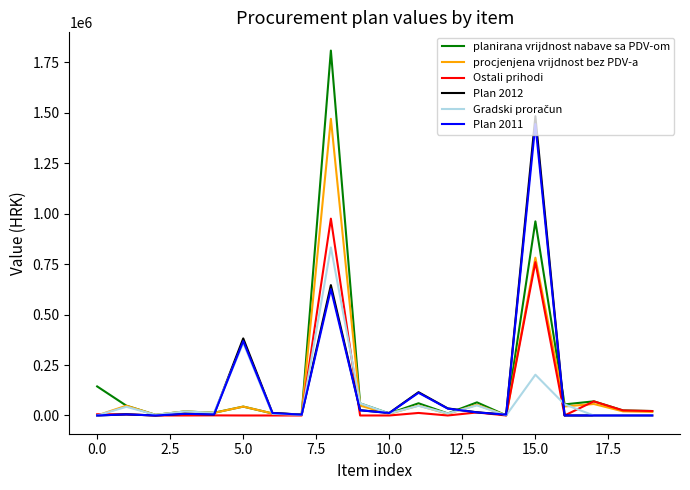

What is the greatest value displayed?

1808500